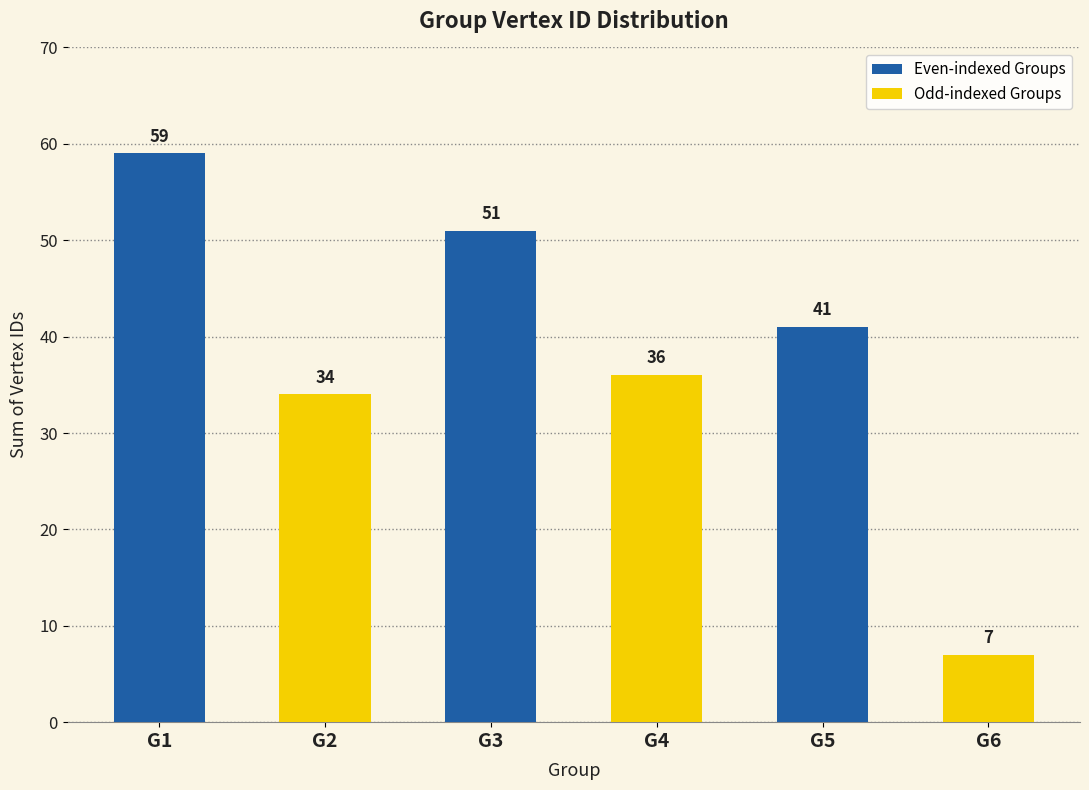

True or false: the data shows 89 at G1.

False